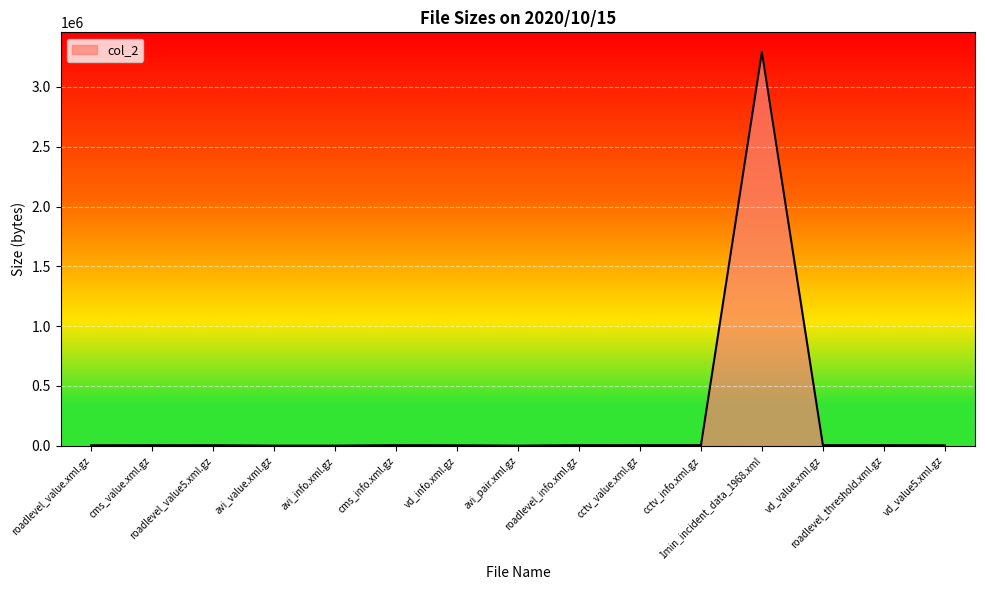

What is the maximum value shown in the chart?

3291114